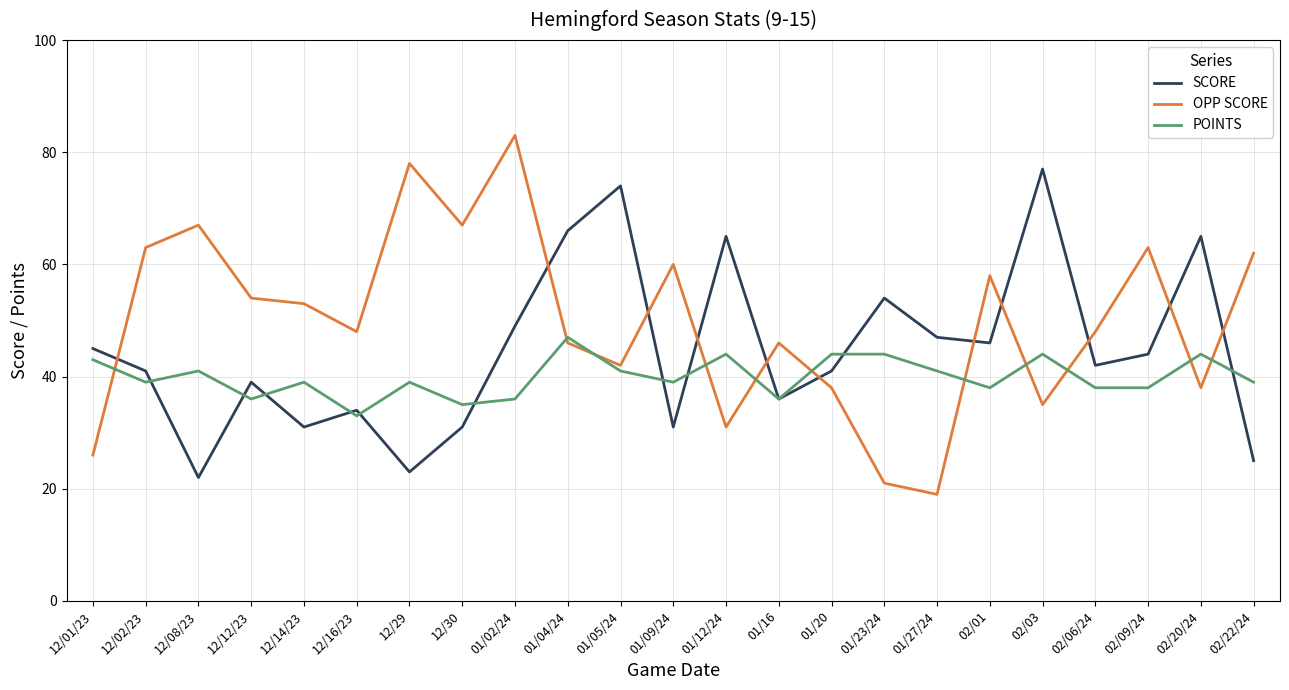

True or false: POINTS has a value of 19 at 01/23/24.

False